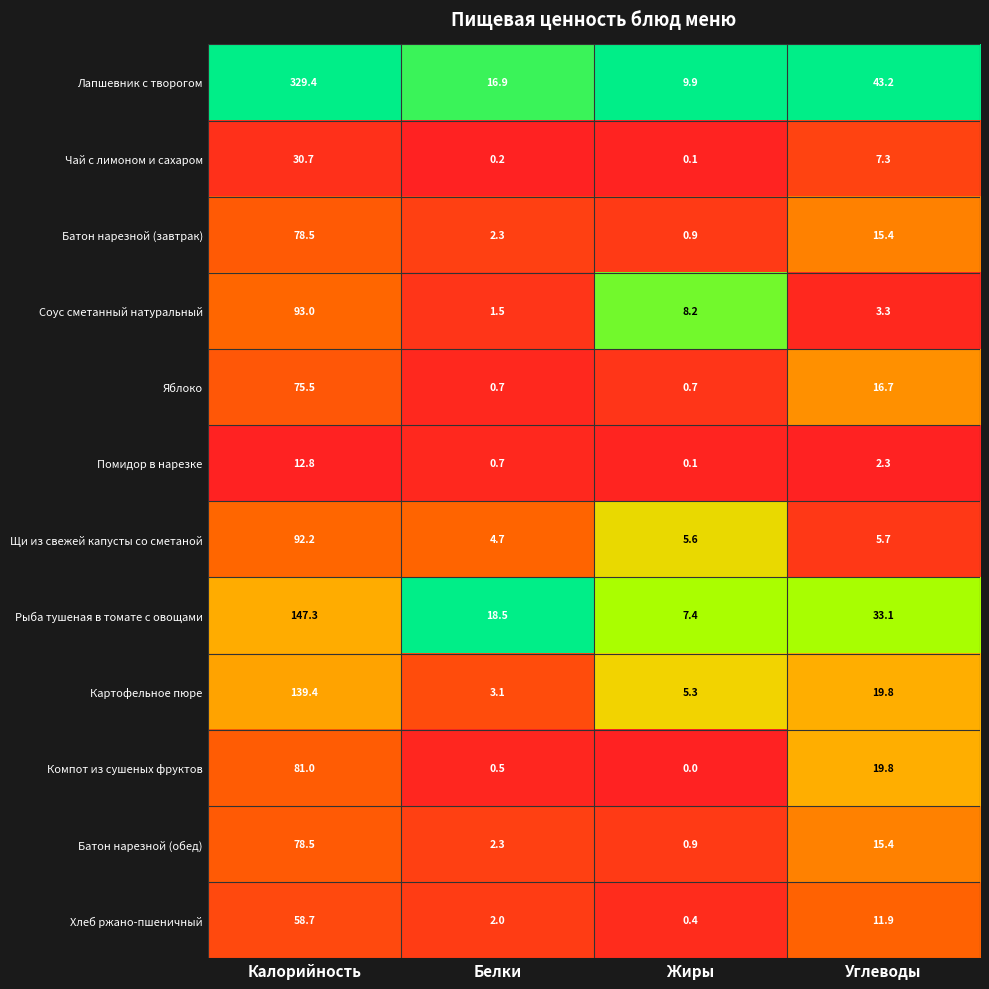

Which series changed the most between Жиры and Углеводы?

Лапшевник с творогом